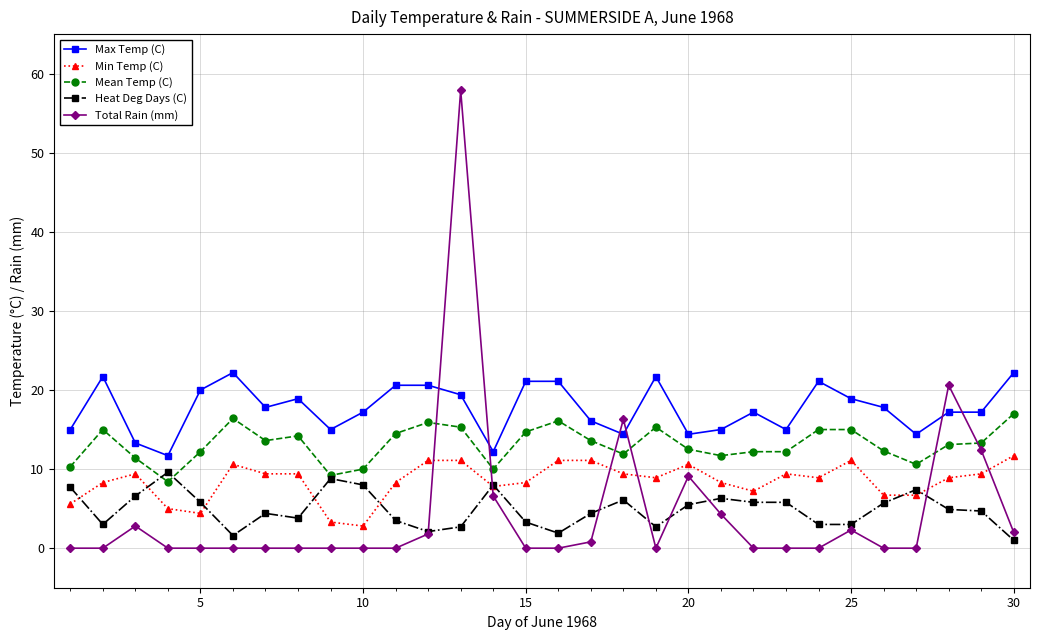

What is the maximum value shown in the chart?

57.9